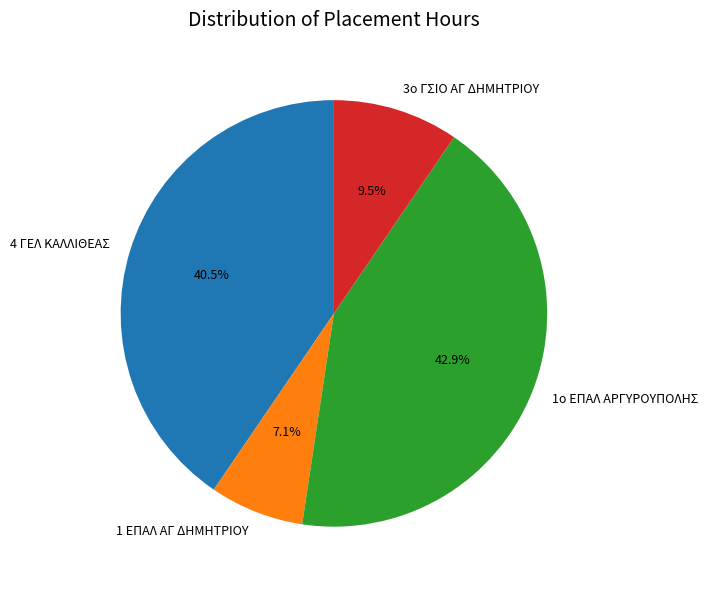

To the nearest percent, what is the difference between the largest and smallest slice percentages?

36%